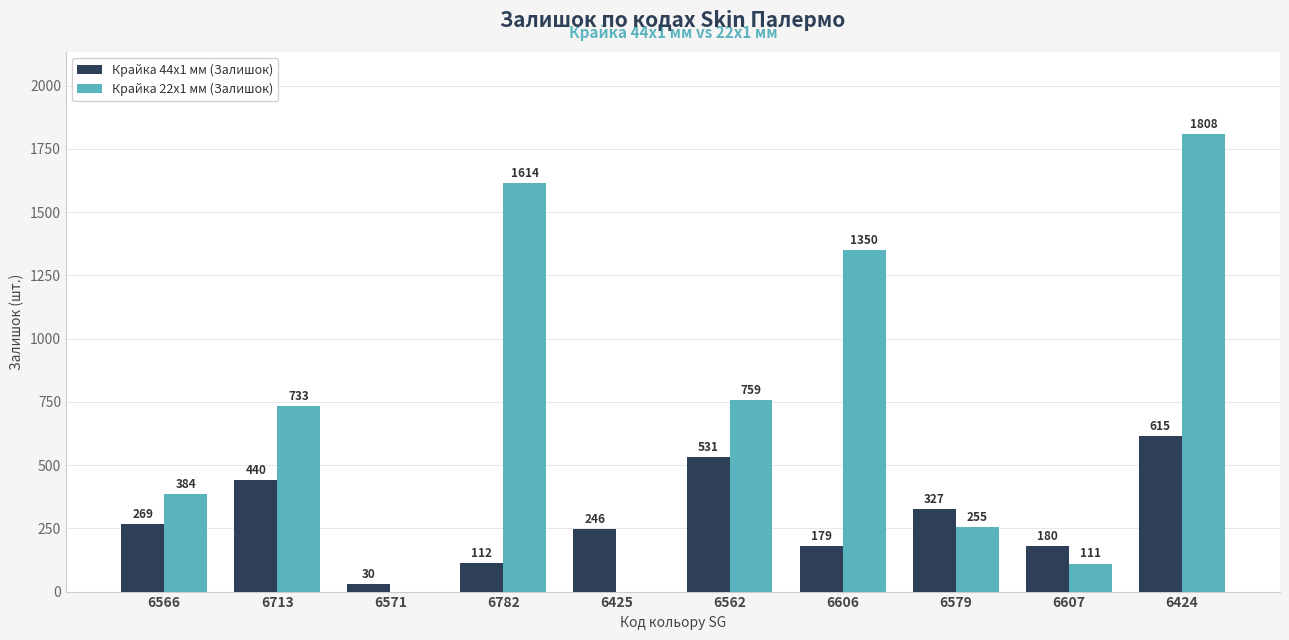

Is the value of Крайка 22x1 мм (Залишок) at 6607 greater than the value of Крайка 44x1 мм (Залишок) at 6566?

No